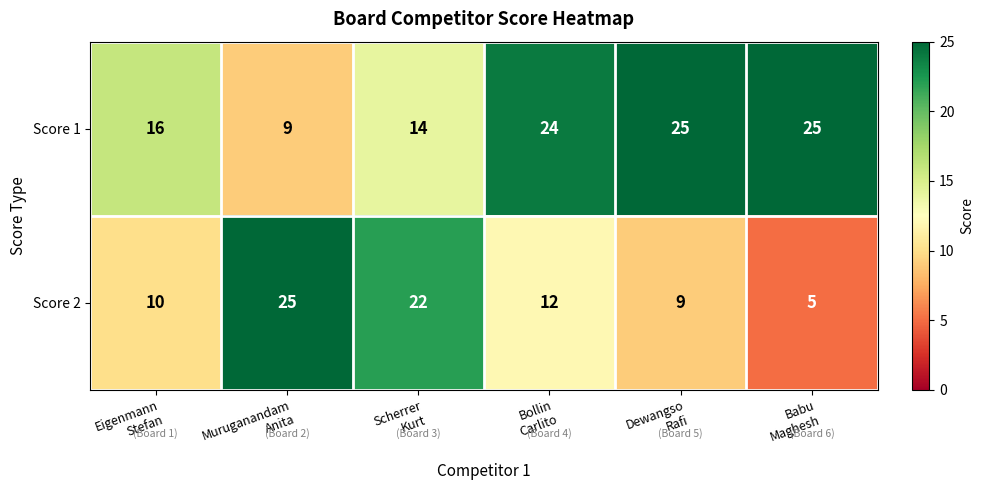

Which series has the widest spread of values?

Score 2